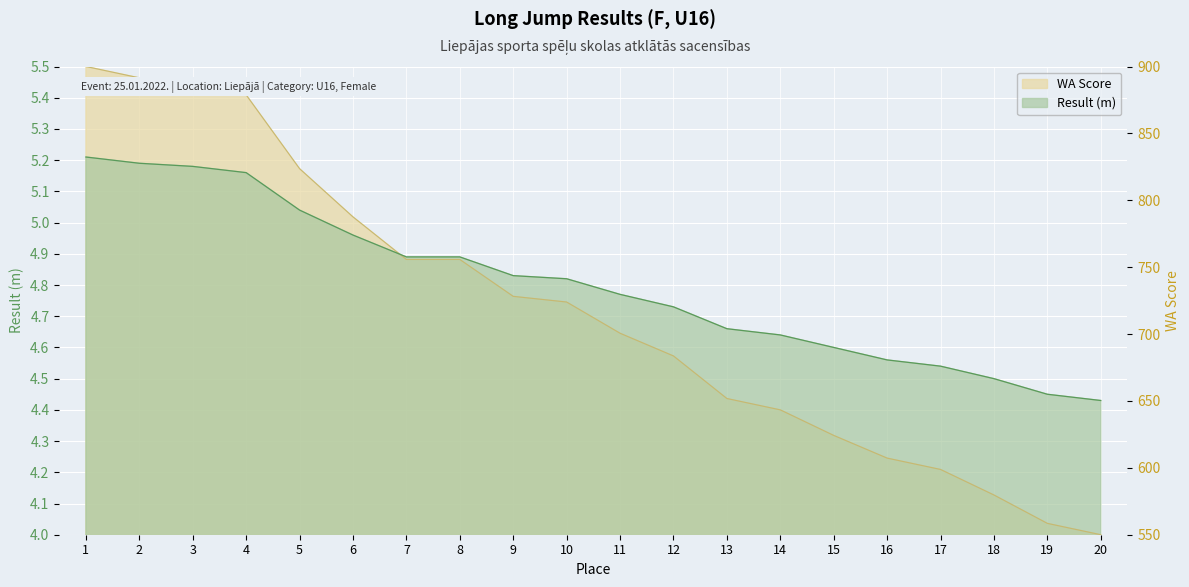

What are all the series names shown in the legend?

Result (m), WA Score